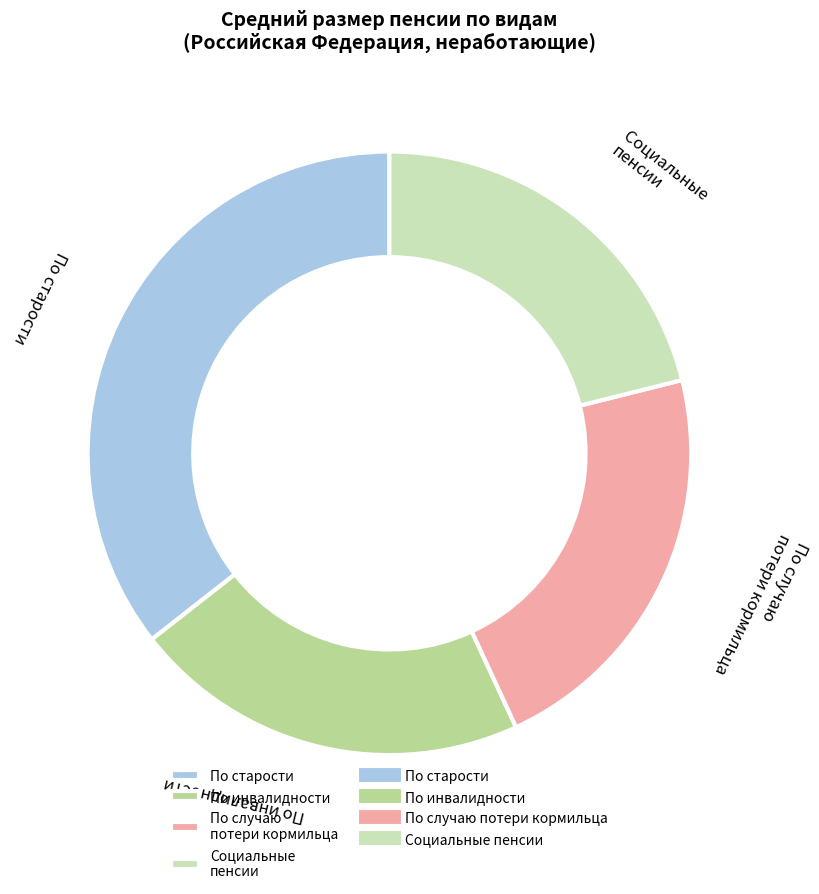

What is the ratio of the value at По случаю потери кормильца to the value at Социальные пенсии?

1.0